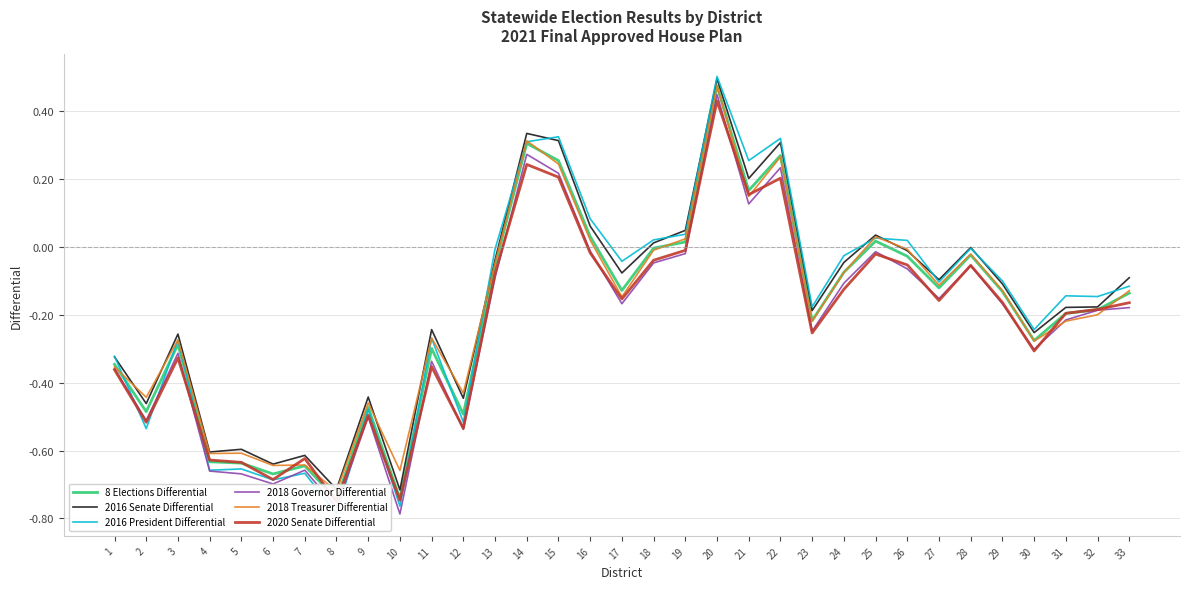

How many positive values does the 2018 Treasurer Differential series have?

8